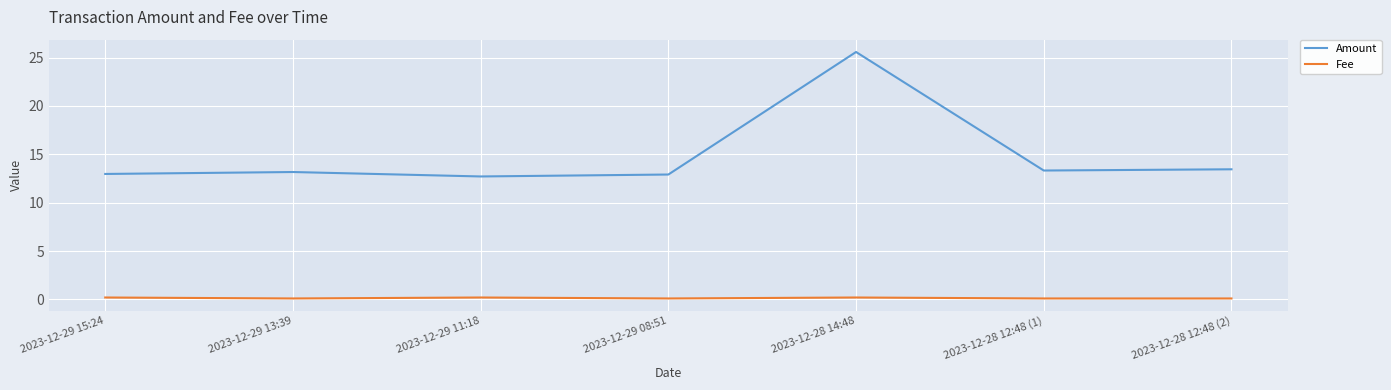

Which series changed the most between 2023-12-28 14:48 and 2023-12-28 12:48 (1)?

Amount